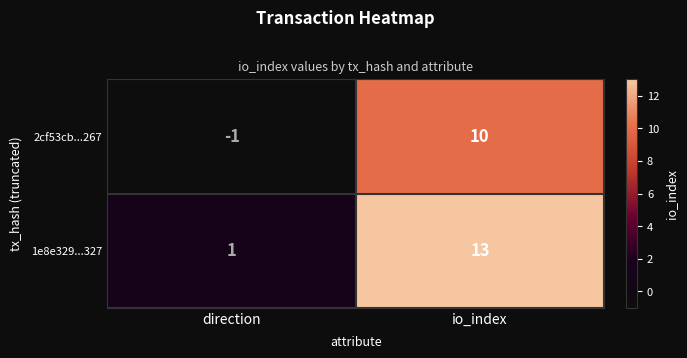

Which category has the lowest value across all series?

direction